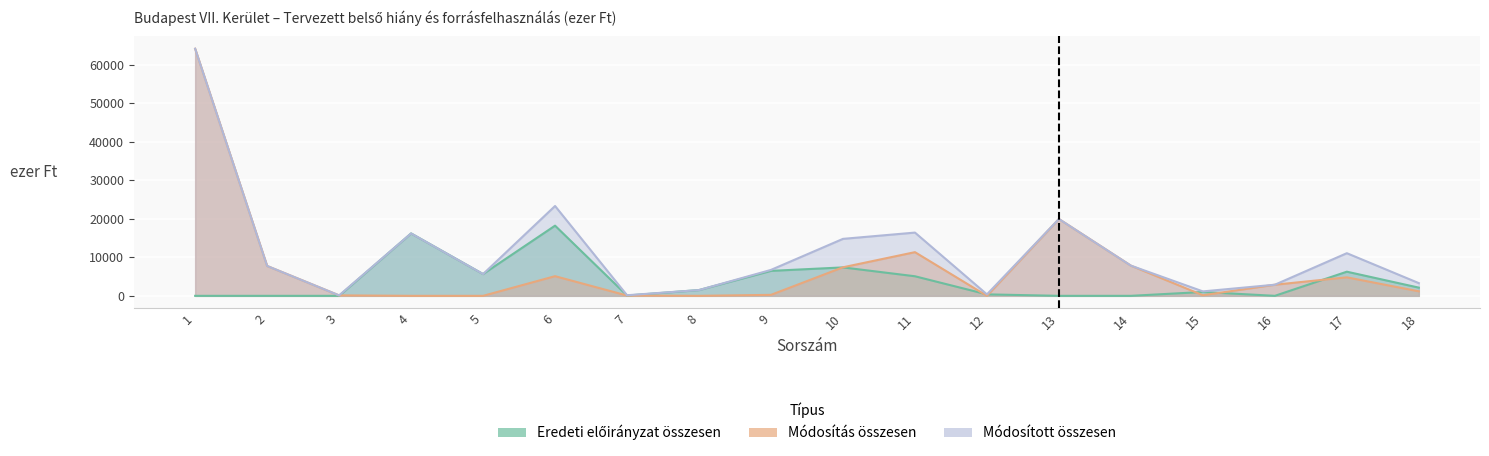

What is the value of the Módosítás összesen point at the 17th from the left?

4802